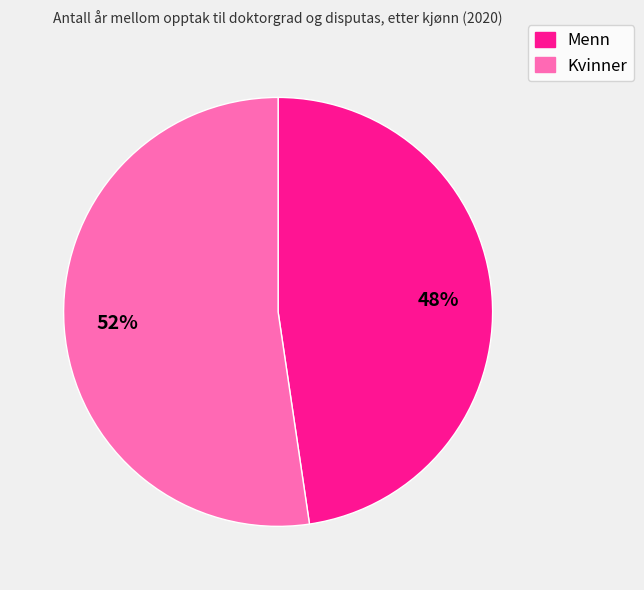

Is the sum of Kvinner and Menn greater than half?

Yes